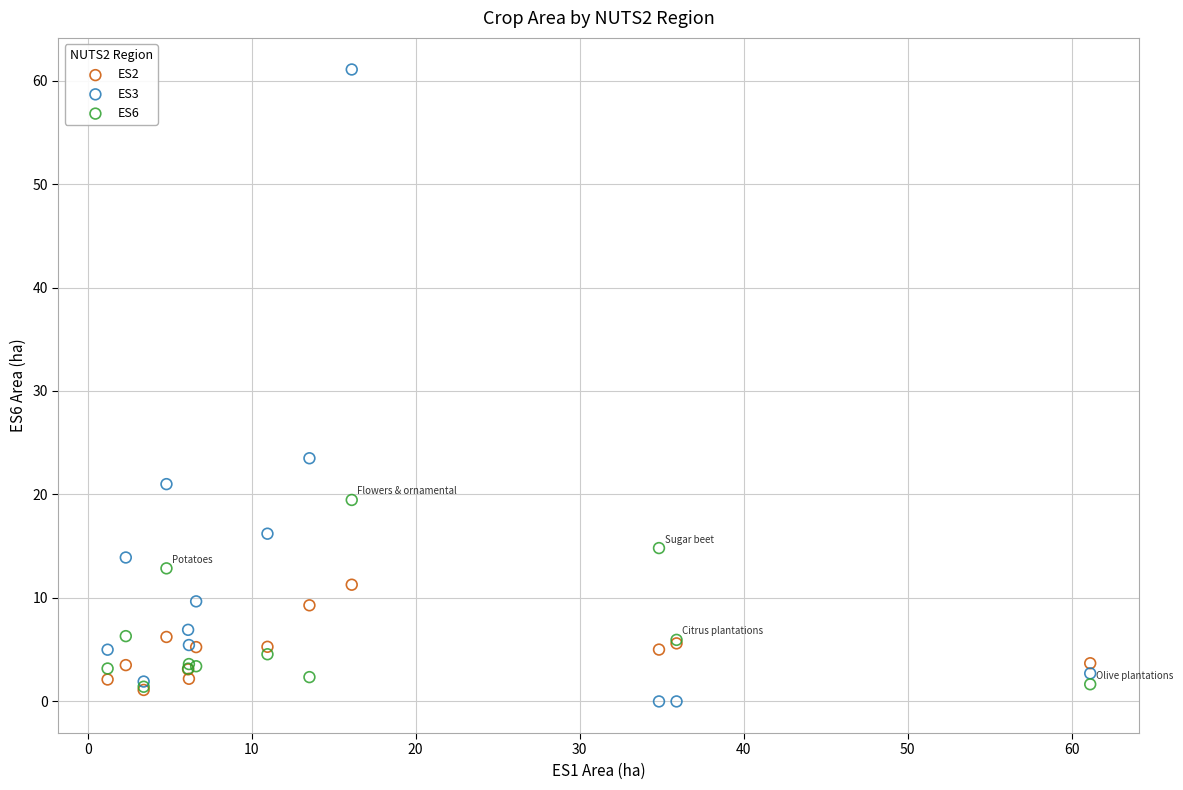

Across all series, what Y value is closest to 30?

23.5